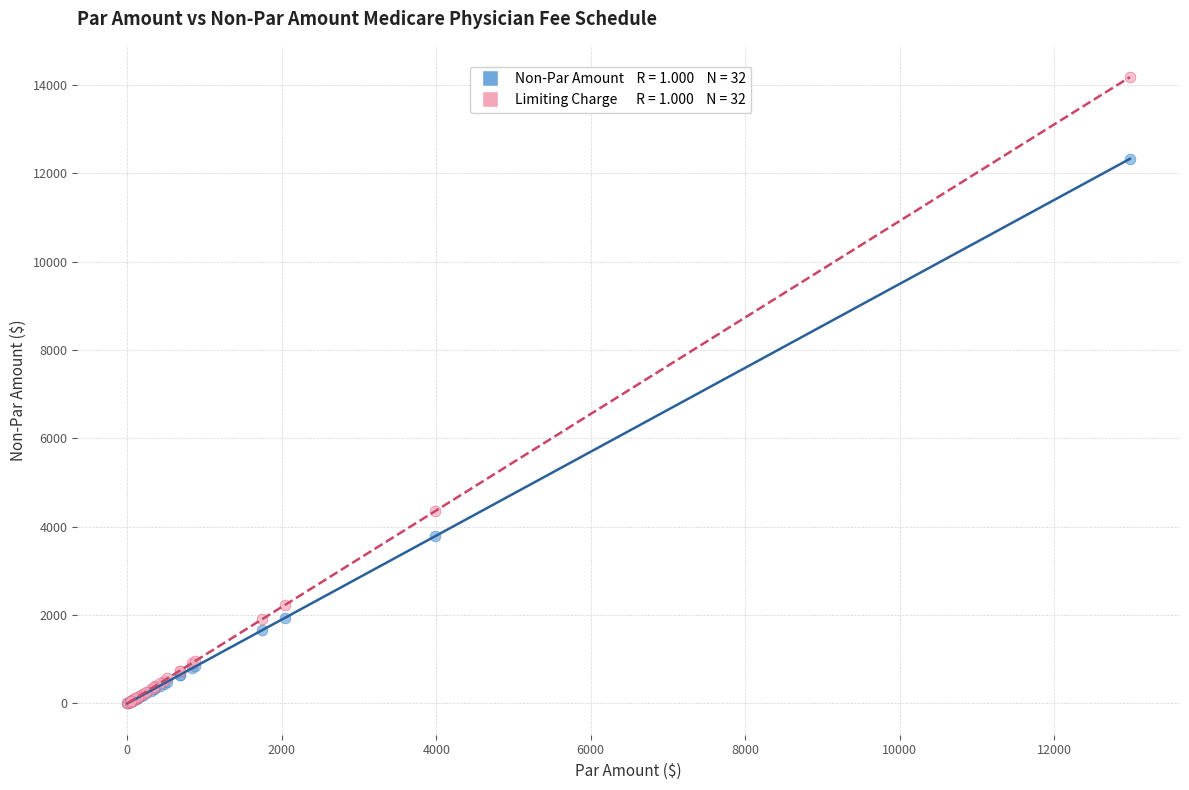

Across all series, what Y value is closest to 7090?

4354.7